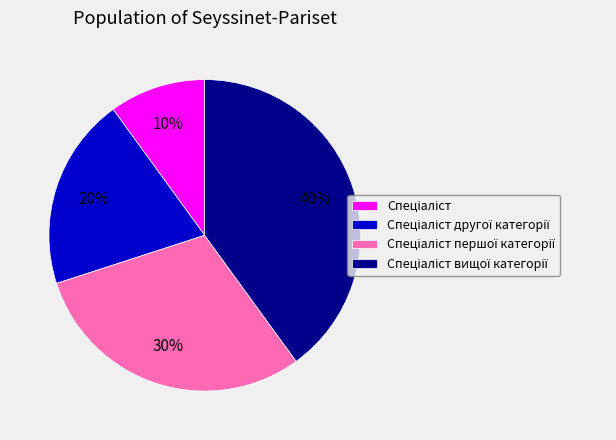

To the nearest percent, what is the average slice percentage?

25%